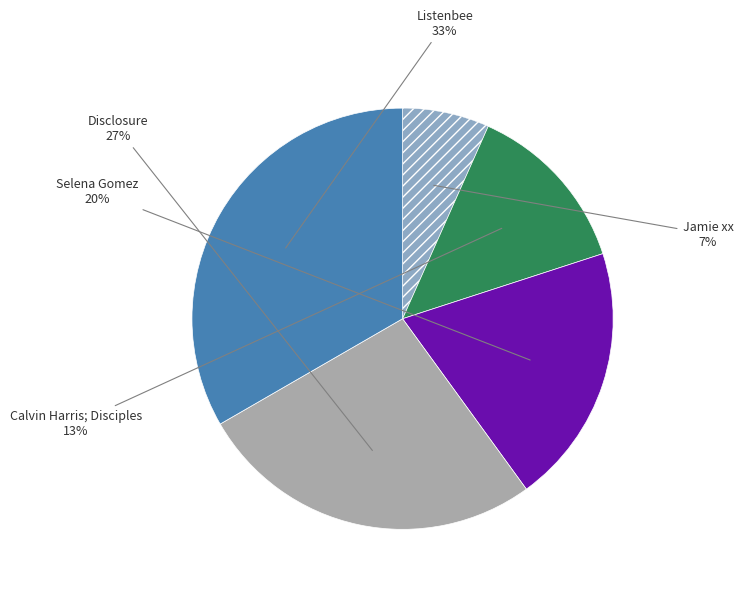

How many segments does this pie chart have?

5